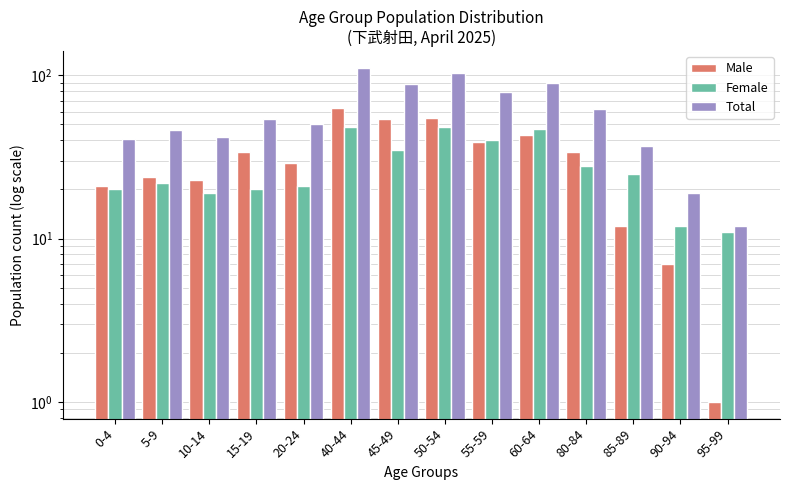

What is the difference between the maximum and minimum values in the Total series?

99